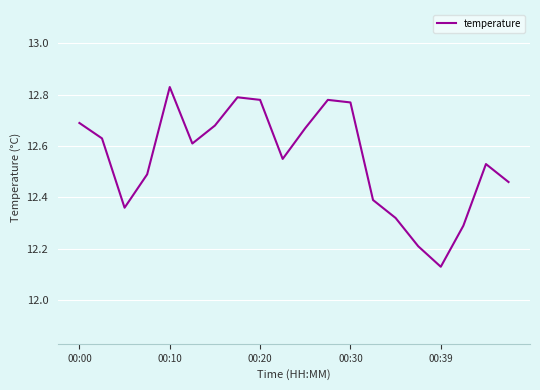

Is this an area chart (filled region under the line)?

No